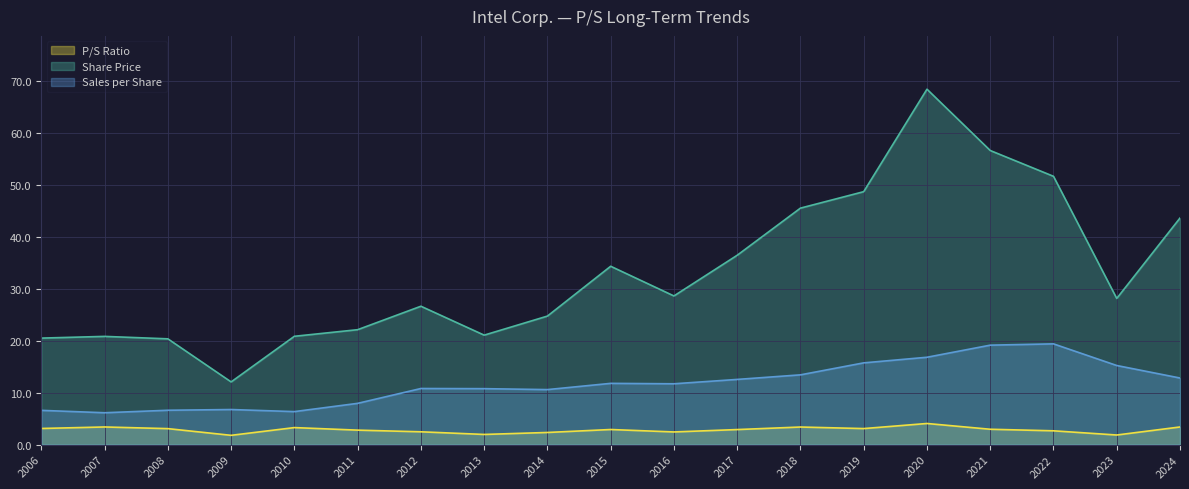

At which category is the sum across all series the highest?

2020